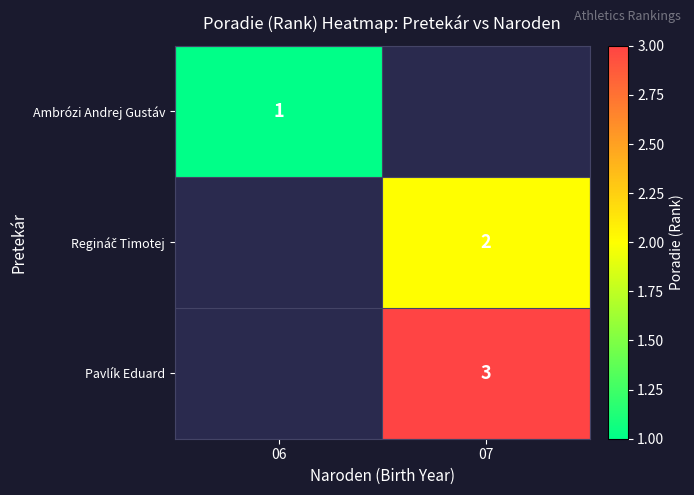

The Ambrózi Andrej Gustáv series shows 2 at 06. True or false?

False